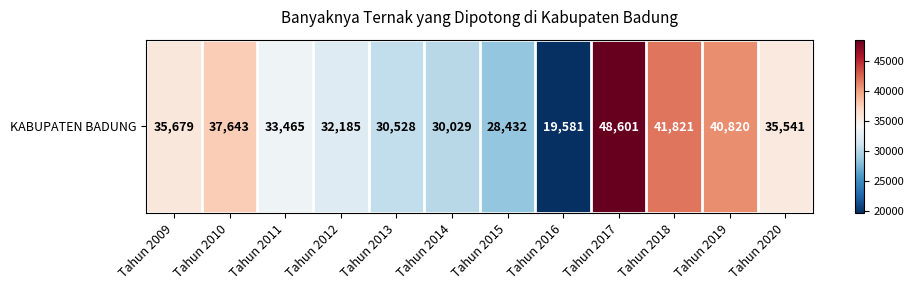

What is the change in value from Tahun 2011 to Tahun 2018?

+8356